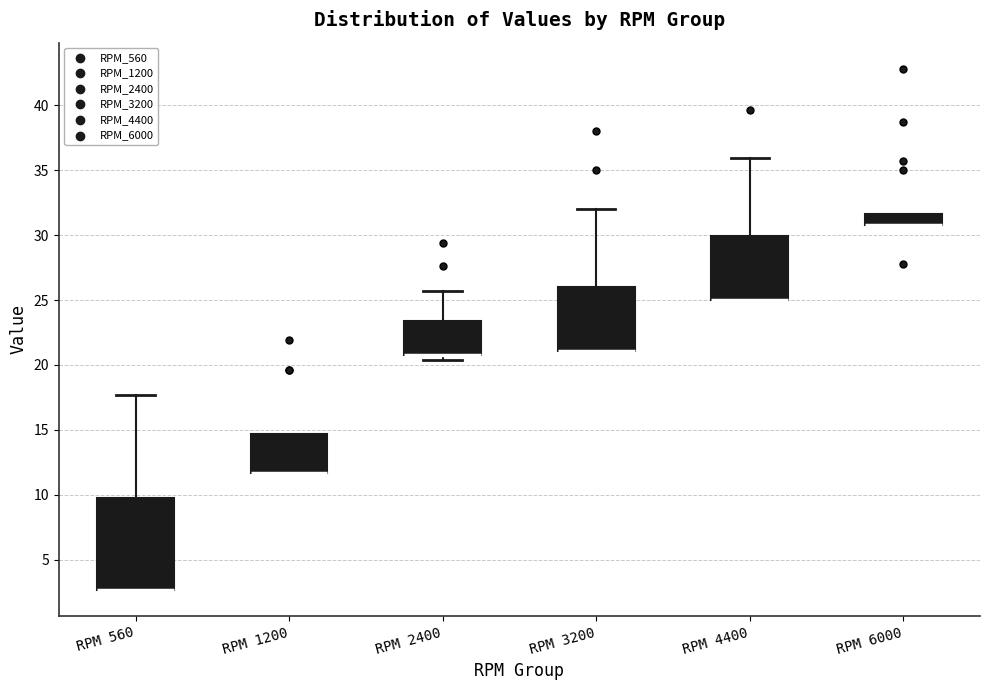

Reading left to right, read every box against the y-axis: the position of its median line, the range the box covers, and the ends of its whiskers. The values are not printed on the chart, so give them approximately, as read against the axis.

RPM 560: median 2.5 (drawn on the box's lower edge), box 2.5 to 10.0, whiskers 2.5 to 17.5
RPM 1200: median 11.5 (drawn on the box's lower edge), box 11.5 to 14.5, whiskers 11.5 to 14.5
RPM 2400: median 21.0 (drawn on the box's lower edge), box 21.0 to 23.5, whiskers 20.5 to 25.5
RPM 3200: median 21.0 (drawn on the box's lower edge), box 21.0 to 26.0, whiskers 21.0 to 32.0
RPM 4400: median 25.0 (drawn on the box's lower edge), box 25.0 to 30.0, whiskers 25.0 to 36.0
RPM 6000: median 31.0 (drawn on the box's lower edge), box 31.0 to 31.5, whiskers 31.0 to 31.5